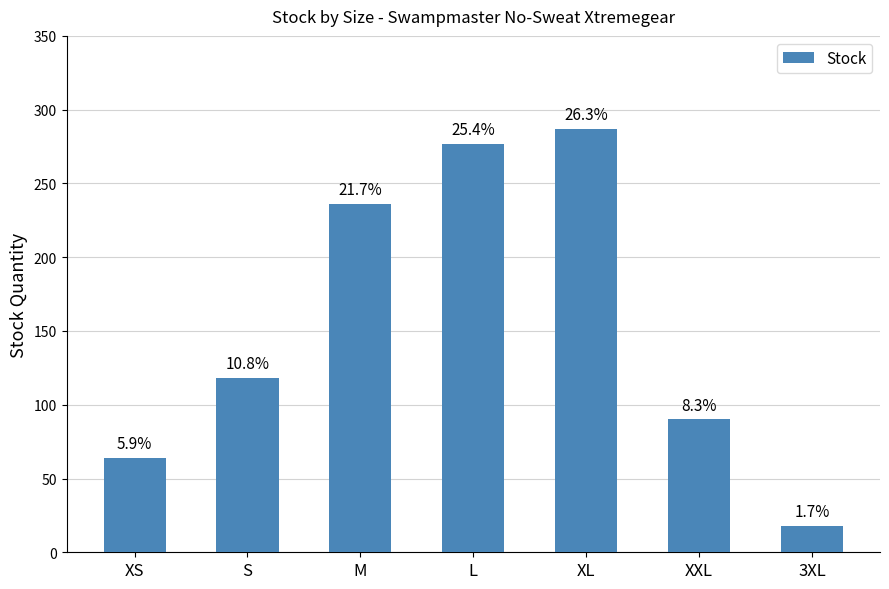

What is the approximate value at M?

236